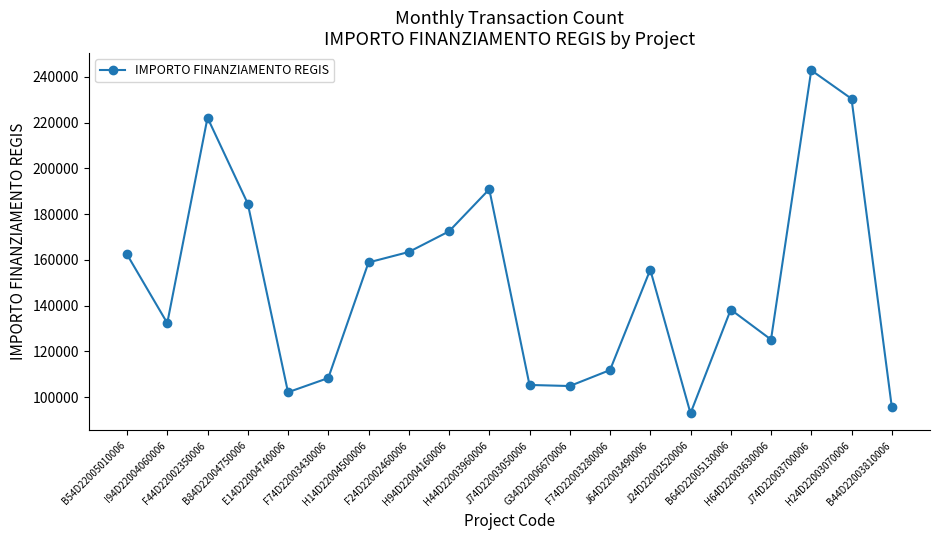

What is the label of the 6th point from the left?

F74D22003430006